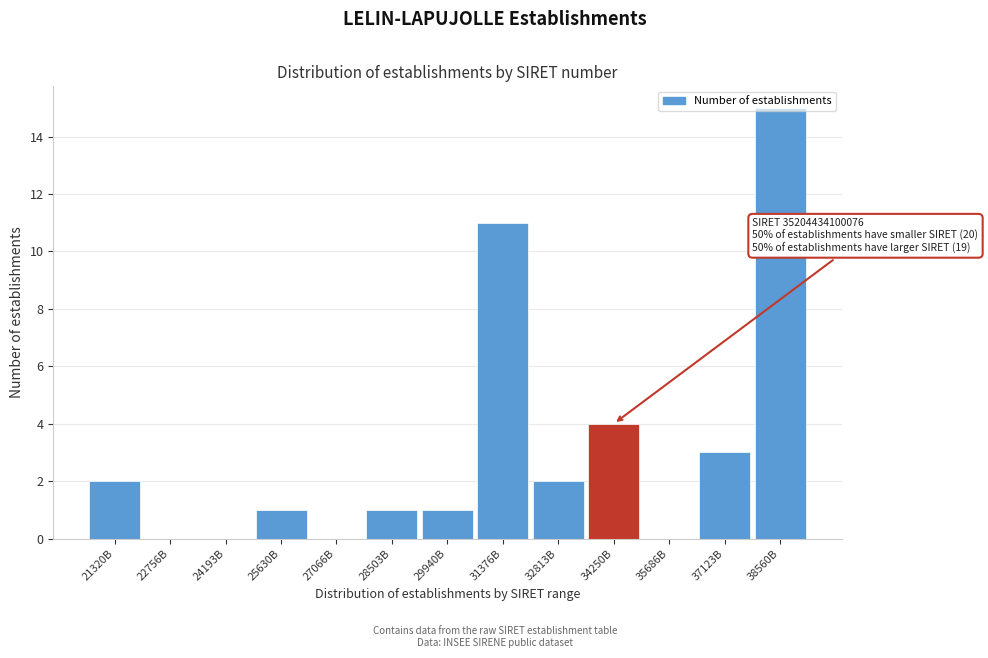

What is the sum of all values?

40